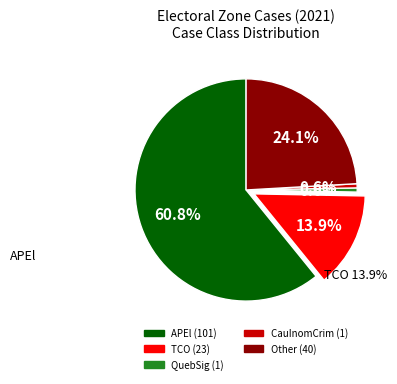

Is APEl the majority of the pie?

Yes